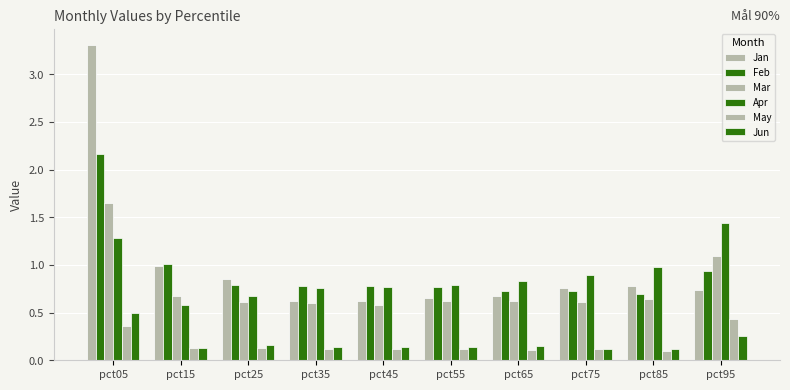

Count the number of categories in the chart.

10